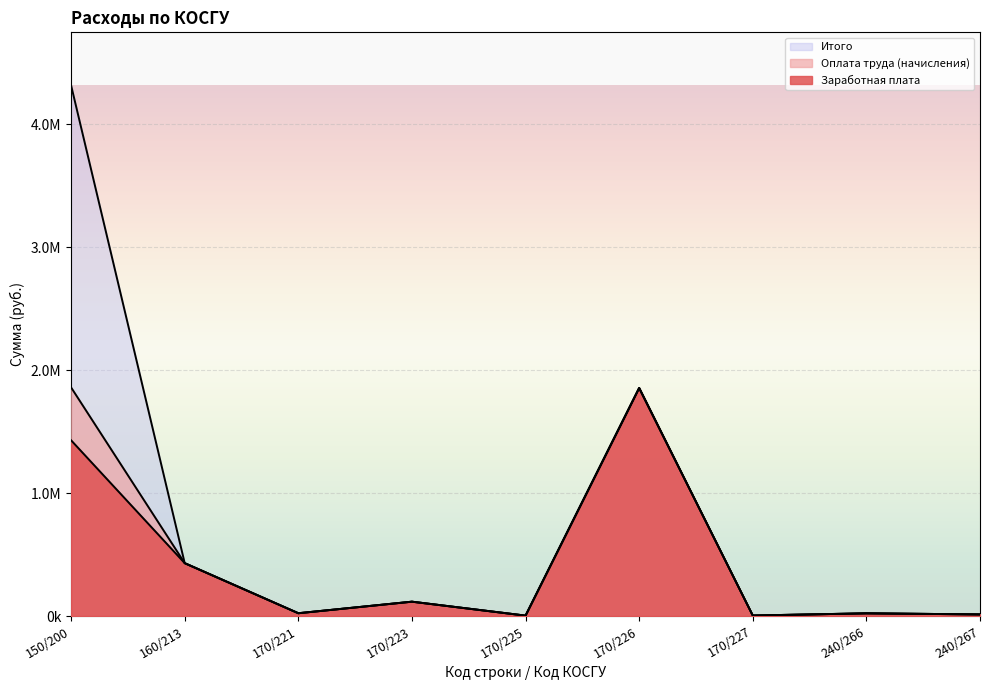

Which series changed the most between 170/223 and 240/266?

Заработная плата